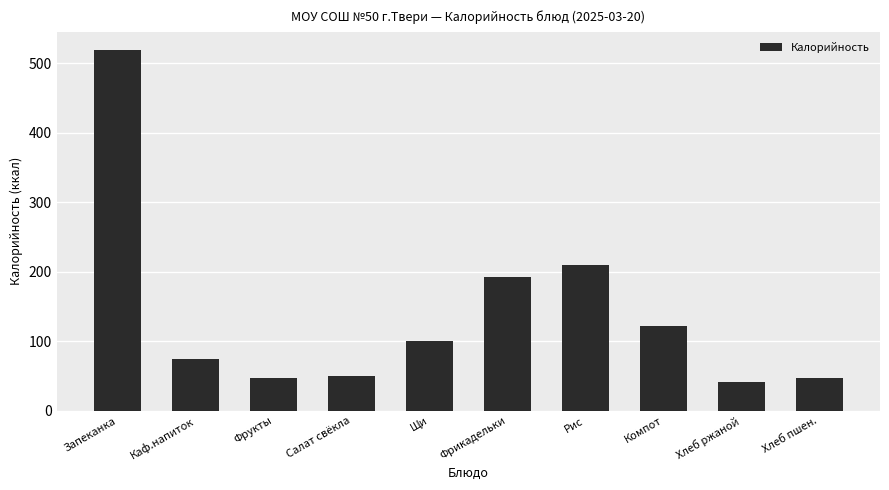

What is the average value?

140